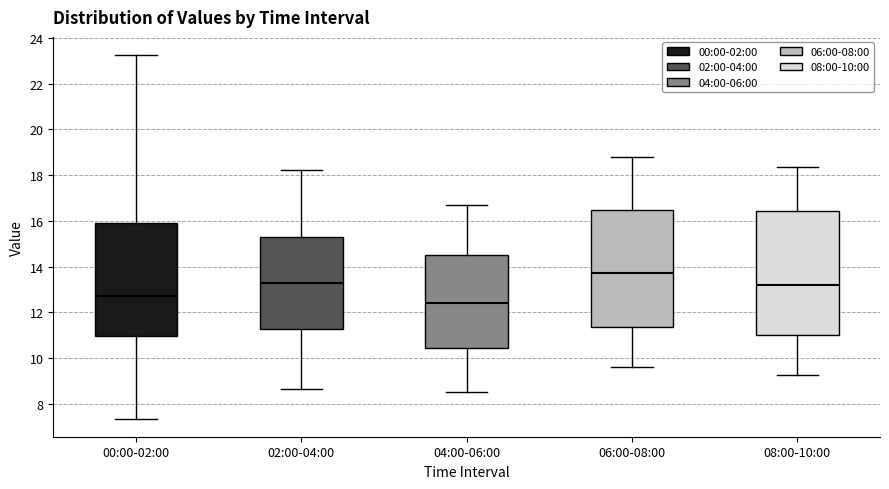

Reading left to right, read every box against the y-axis: the position of its median line, the range the box covers, and the ends of its whiskers. The values are not printed on the chart, so give them approximately, as read against the axis.

00:00-02:00: median 12.8, box 11.0 to 16.0, whiskers 7.4 to 23.2
02:00-04:00: median 13.4, box 11.2 to 15.2, whiskers 8.6 to 18.2
04:00-06:00: median 12.4, box 10.4 to 14.6, whiskers 8.6 to 16.8
06:00-08:00: median 13.8, box 11.4 to 16.4, whiskers 9.6 to 18.8
08:00-10:00: median 13.2, box 11.0 to 16.4, whiskers 9.2 to 18.4